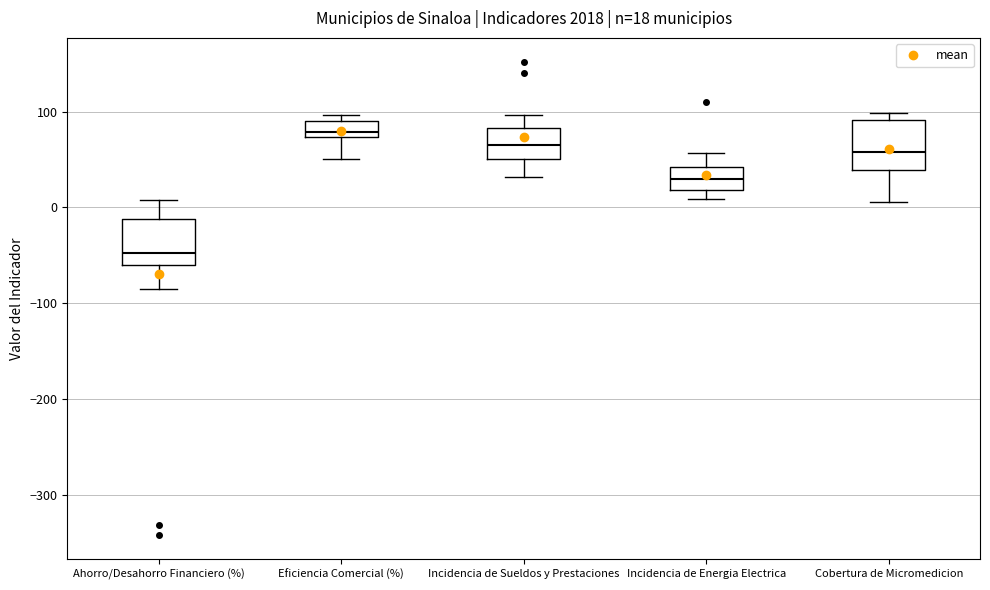

Which box's median line is the highest?

Eficiencia Comercial (%)